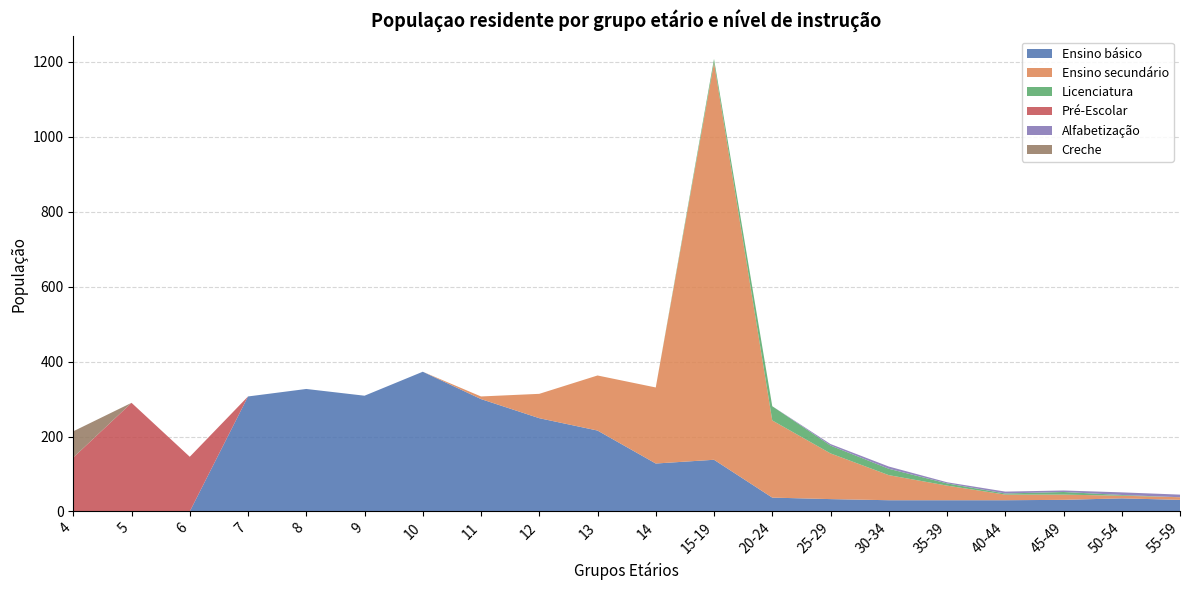

Reading right to left, transcribe all the data shown in this chart.

Ensino básico: 55-59=31	50-54=35	45-49=31	40-44=30	35-39=30	30-34=30	25-29=33	20-24=37	15-19=138	14=128	13=216	12=249	11=300	10=373	9=309	8=327	7=307	6=0	5=0	4=0
Ensino secundário: 55-59=7	50-54=7	45-49=14	40-44=15	35-39=39	30-34=67	25-29=122	20-24=206	15-19=1060	14=203	13=147	12=65	11=7	10=0	9=0	8=0	7=0	6=0	5=0	4=0
Licenciatura: 55-59=0	50-54=2	45-49=7	40-44=3	35-39=6	30-34=17	25-29=21	20-24=38	15-19=10	14=0	13=0	12=0	11=0	10=0	9=0	8=0	7=0	6=0	5=0	4=0
Pré-Escolar: 55-59=0	50-54=0	45-49=0	40-44=0	35-39=0	30-34=0	25-29=0	20-24=0	15-19=0	14=0	13=0	12=0	11=0	10=0	9=0	8=0	7=0	6=146	5=290	4=144
Alfabetização: 55-59=7	50-54=7	45-49=4	40-44=5	35-39=3	30-34=6	25-29=4	20-24=0	15-19=0	14=0	13=0	12=0	11=0	10=0	9=0	8=0	7=0	6=0	5=0	4=0
Creche: 55-59=0	50-54=0	45-49=0	40-44=0	35-39=0	30-34=0	25-29=0	20-24=0	15-19=0	14=0	13=0	12=0	11=0	10=0	9=0	8=0	7=0	6=0	5=0	4=70